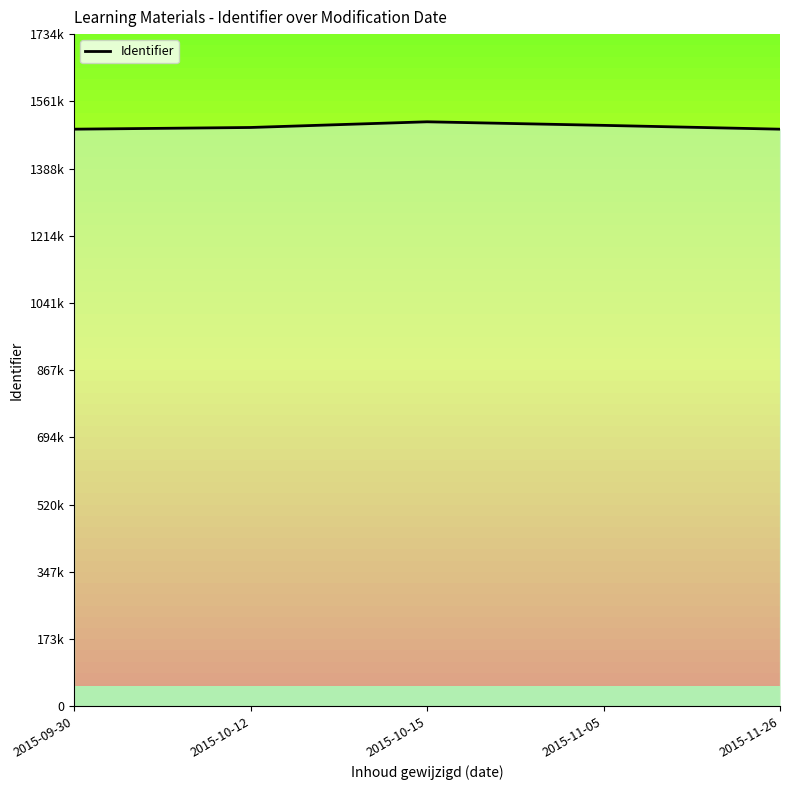

Which has a higher value, 2015-10-12 or 2015-09-30?

2015-10-12